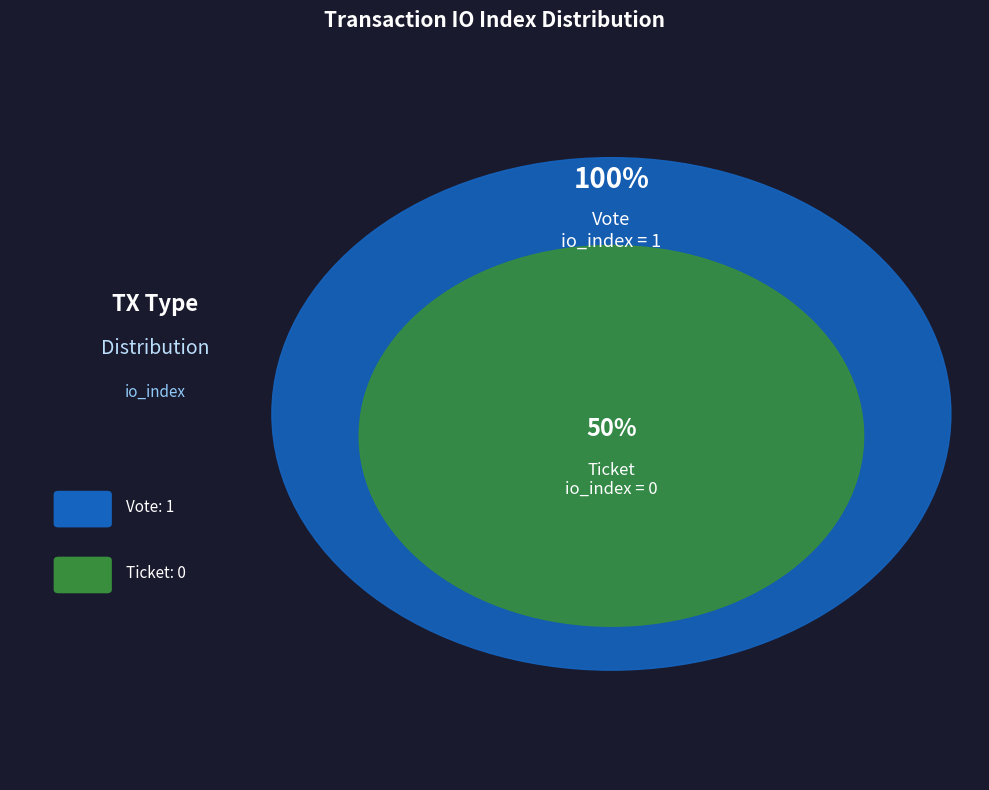

Which slice represents more than half of the pie?

Vote